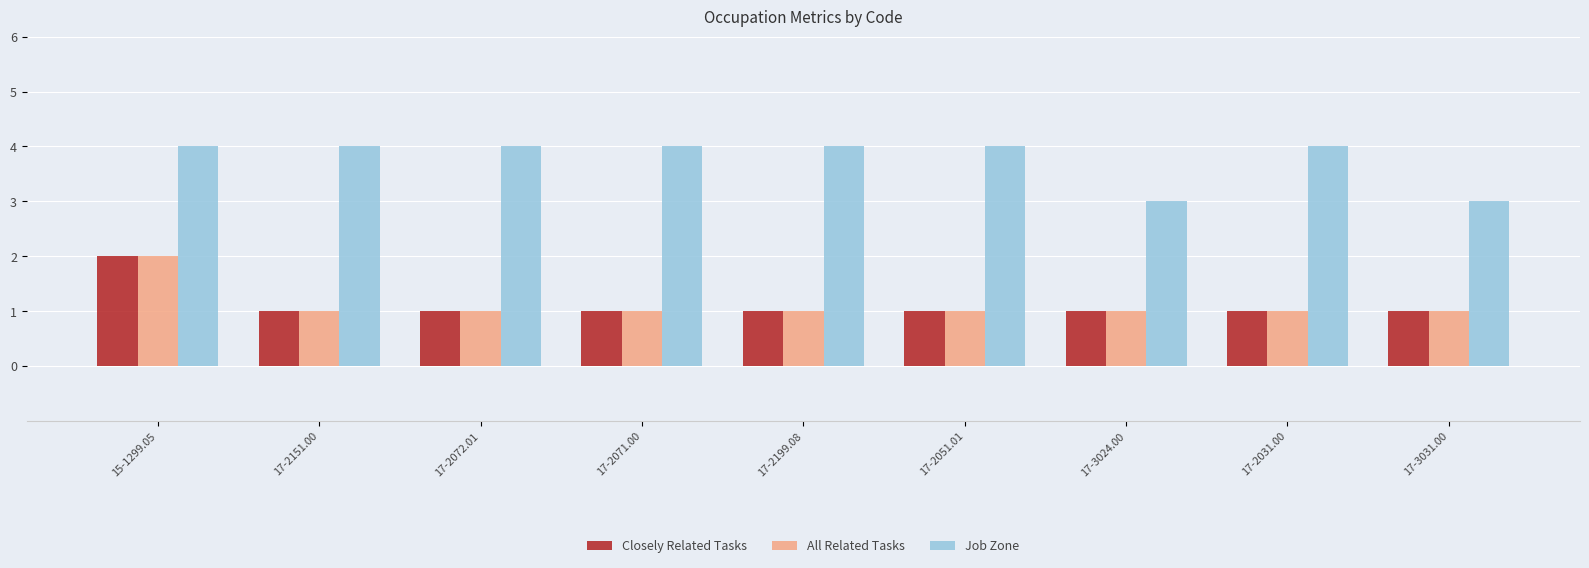

Reading right to left, transcribe all the data shown in this chart.

Closely Related Tasks: 1	1	1	1	1	1	1	1	2
All Related Tasks: 1	1	1	1	1	1	1	1	2
Job Zone: 3	4	3	4	4	4	4	4	4